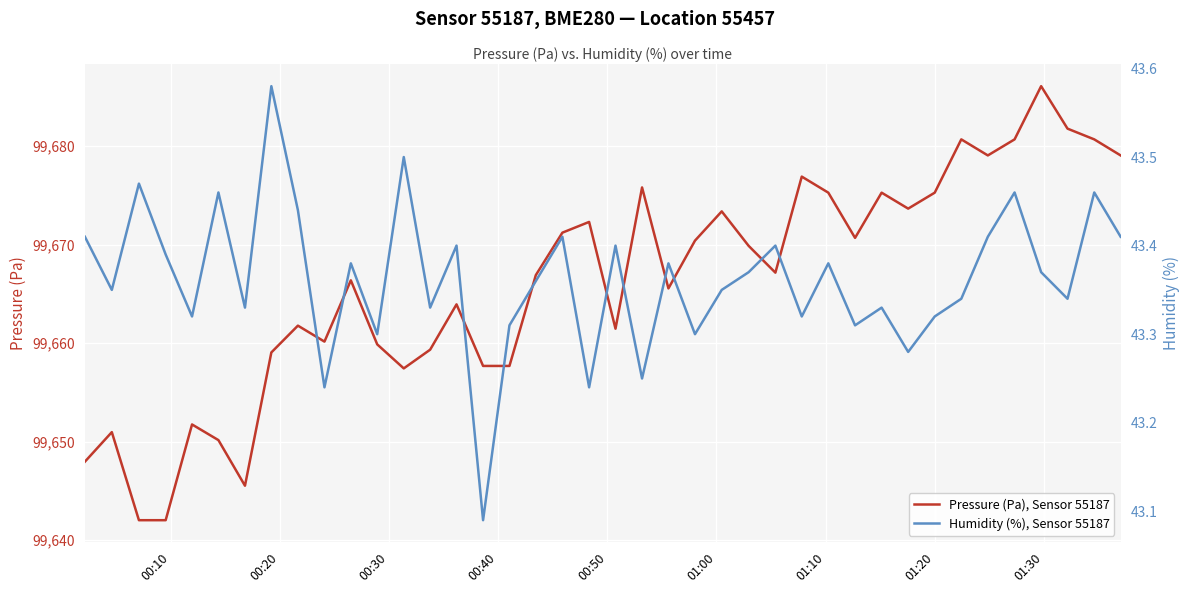

Reading right to left, list all the values displayed in this chart.

Pressure (Pa), Sensor 55187: 99679.1	99680.7	99681.8	99686.1	99680.7	99679.1	99680.7	99675.3	99673.7	99675.3	99670.7	99675.3	99676.9	99667.2	99669.9	99673.4	99670.4	99665.6	99675.8	99661.5	99672.3	99671.2	99666.9	99657.7	99657.7	99663.9	99659.3	99657.4	99659.9	99666.4	99660.2	99661.8	99659.1	99645.5	99650.2	99651.8	99642.0	99642.0	99651.0	99648.0
Humidity (%), Sensor 55187: 43.4	43.5	43.3	43.4	43.5	43.4	43.3	43.3	43.3	43.3	43.3	43.4	43.3	43.4	43.4	43.4	43.3	43.4	43.2	43.4	43.2	43.4	43.4	43.3	43.1	43.4	43.3	43.5	43.3	43.4	43.2	43.4	43.6	43.3	43.5	43.3	43.4	43.5	43.4	43.4